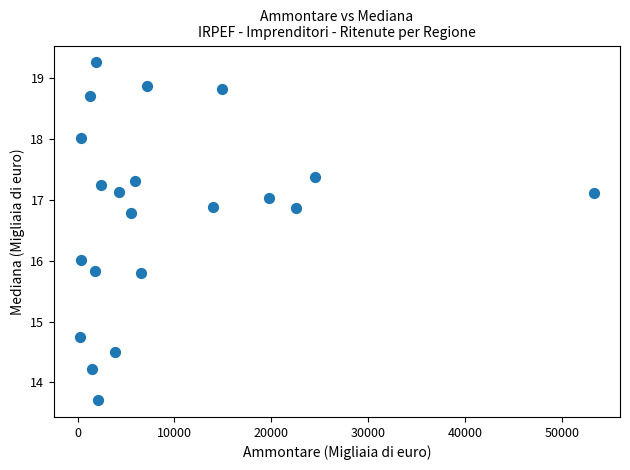

What is the range of X values (max minus min)?

53087.0